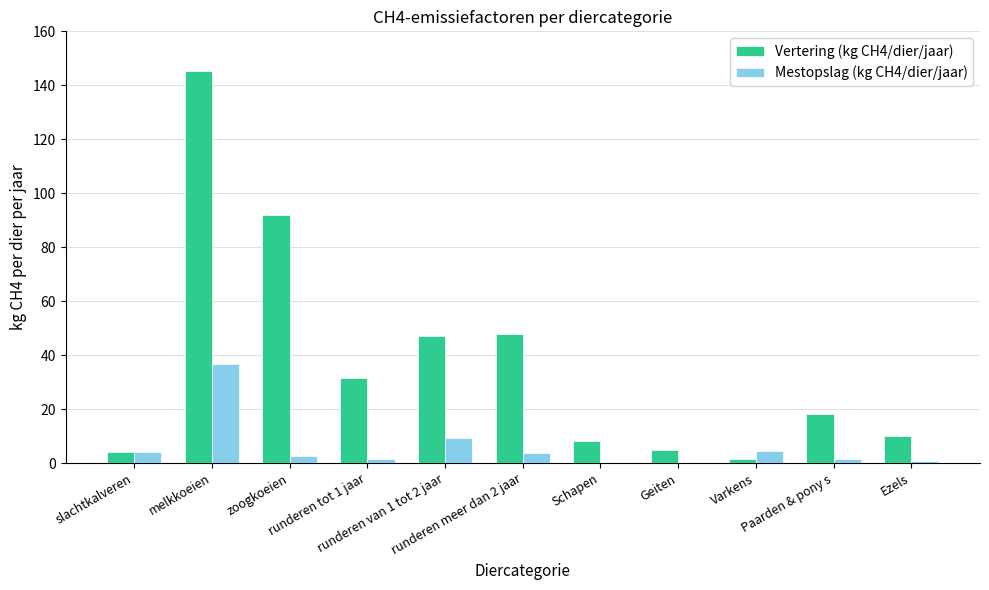

Is the value of Vertering (kg CH4/dier/jaar) at runderen tot 1 jaar greater than the value of Mestopslag (kg CH4/dier/jaar) at runderen meer dan 2 jaar?

Yes